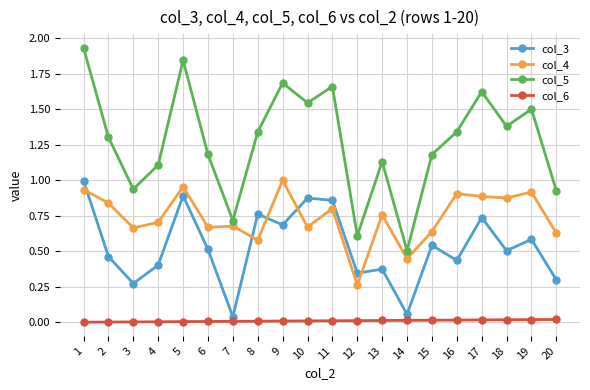

Between 2 and 8, which series saw the biggest shift?

col_3